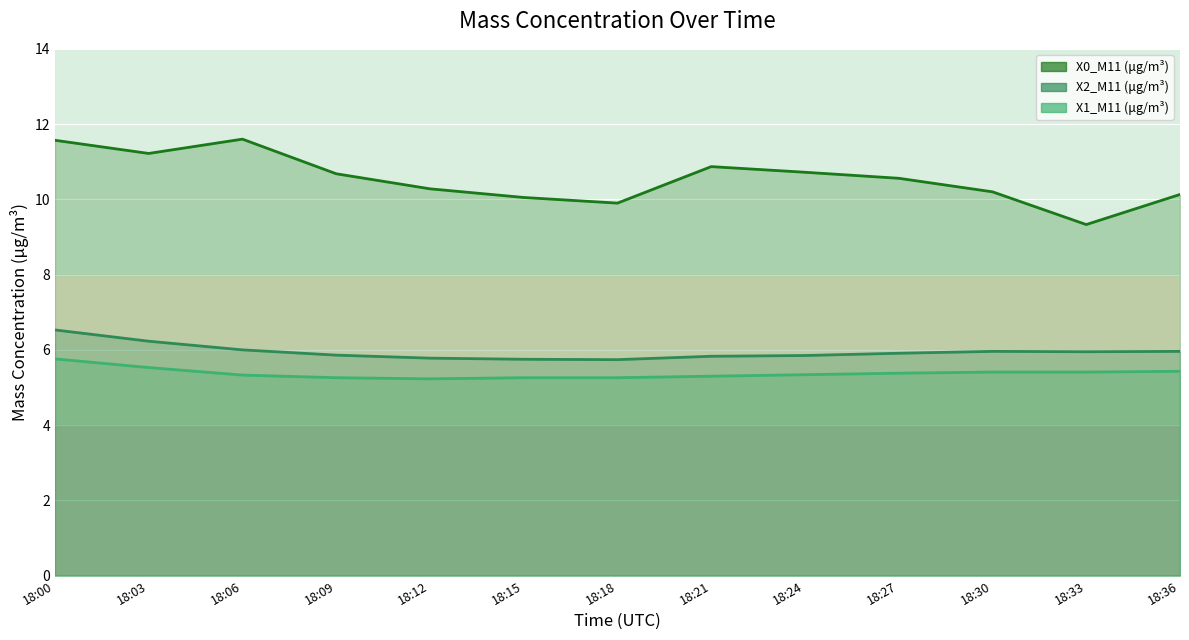

How many data points are less than 10?

2